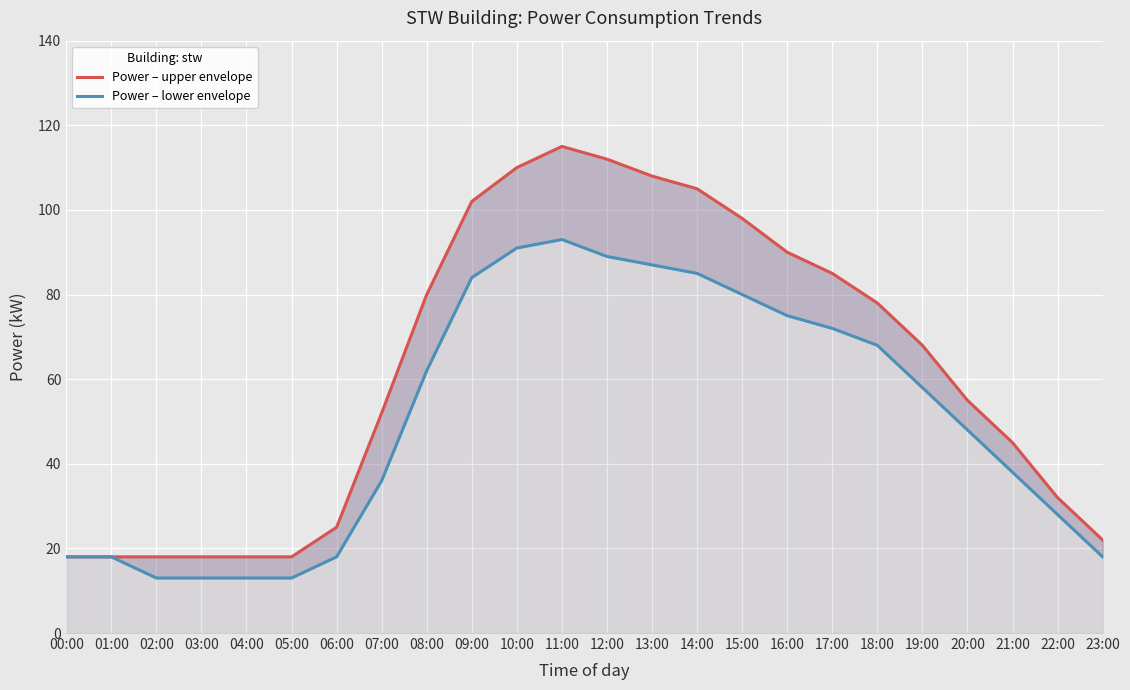

List the series in order of their peak value, highest first.

Power – upper envelope, Power – lower envelope